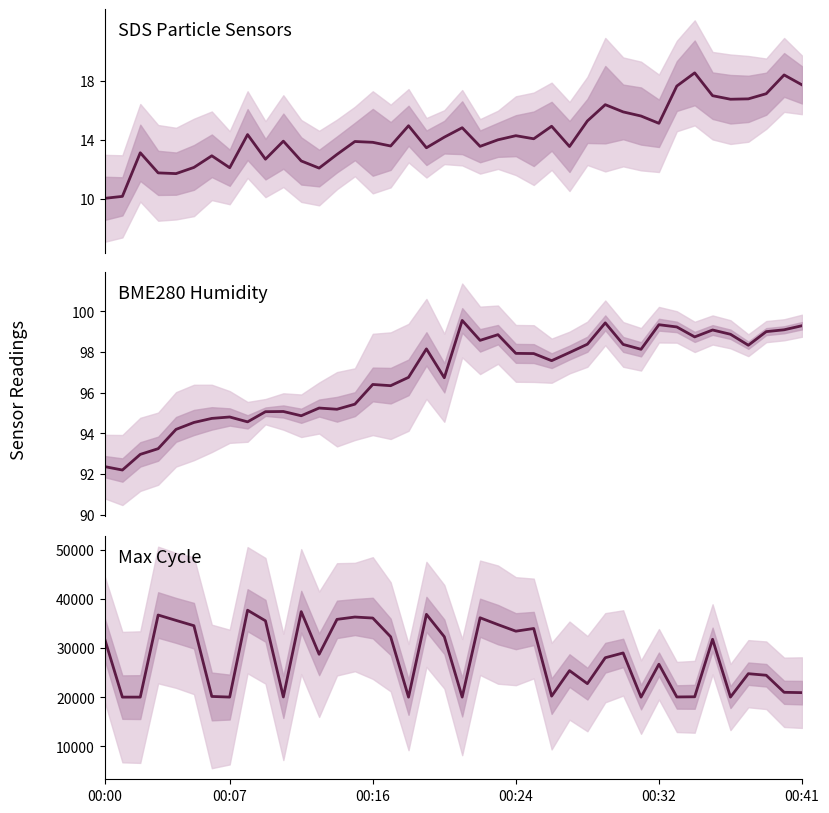

How many lines are shown in the chart?

3